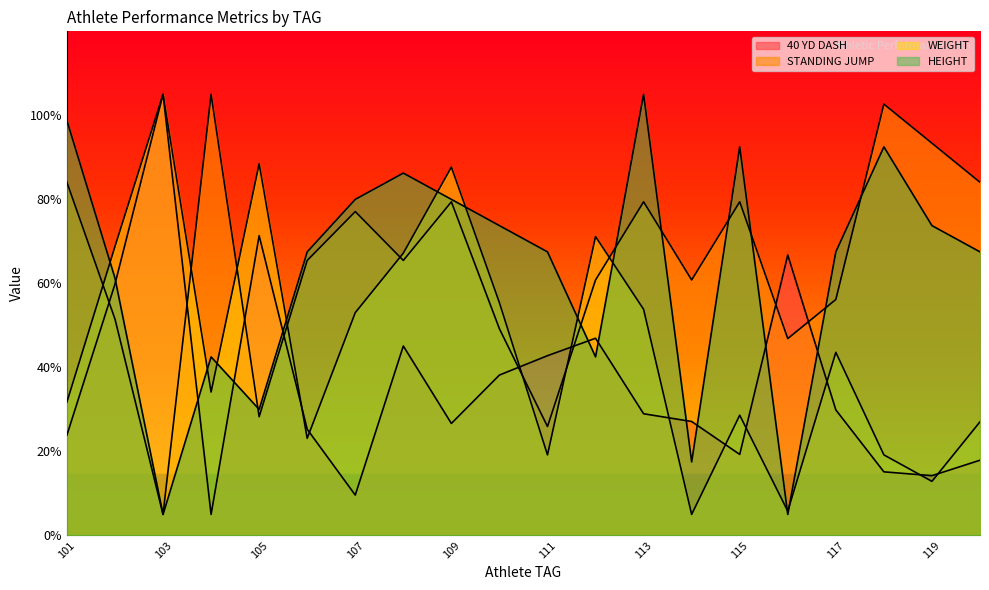

What is the sum of all WEIGHT values?

900.8